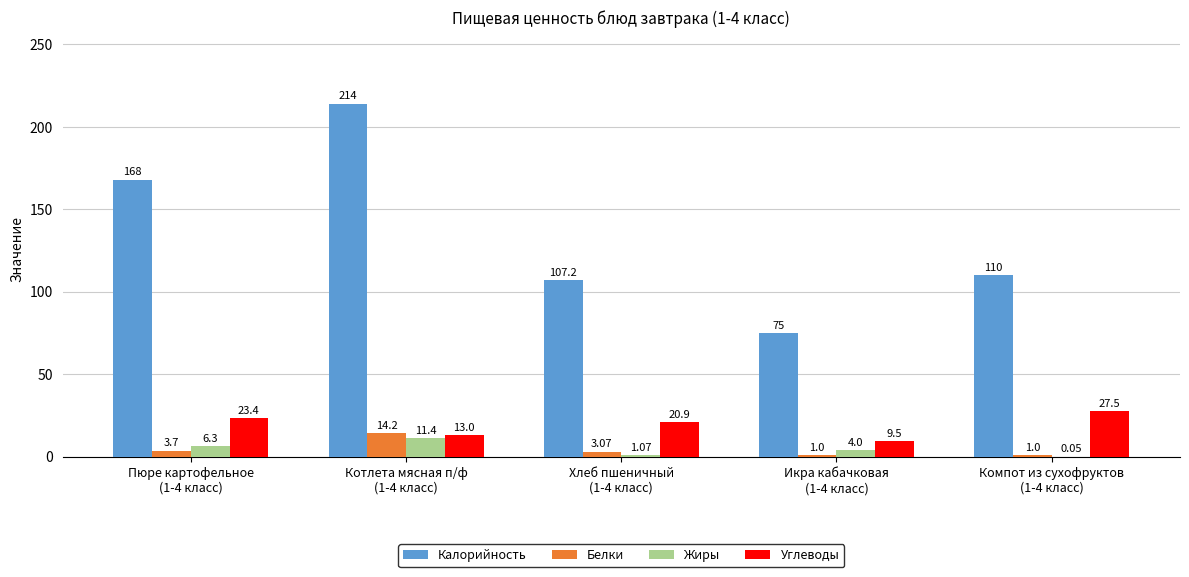

What is the sum of all Калорийность values?

674.2